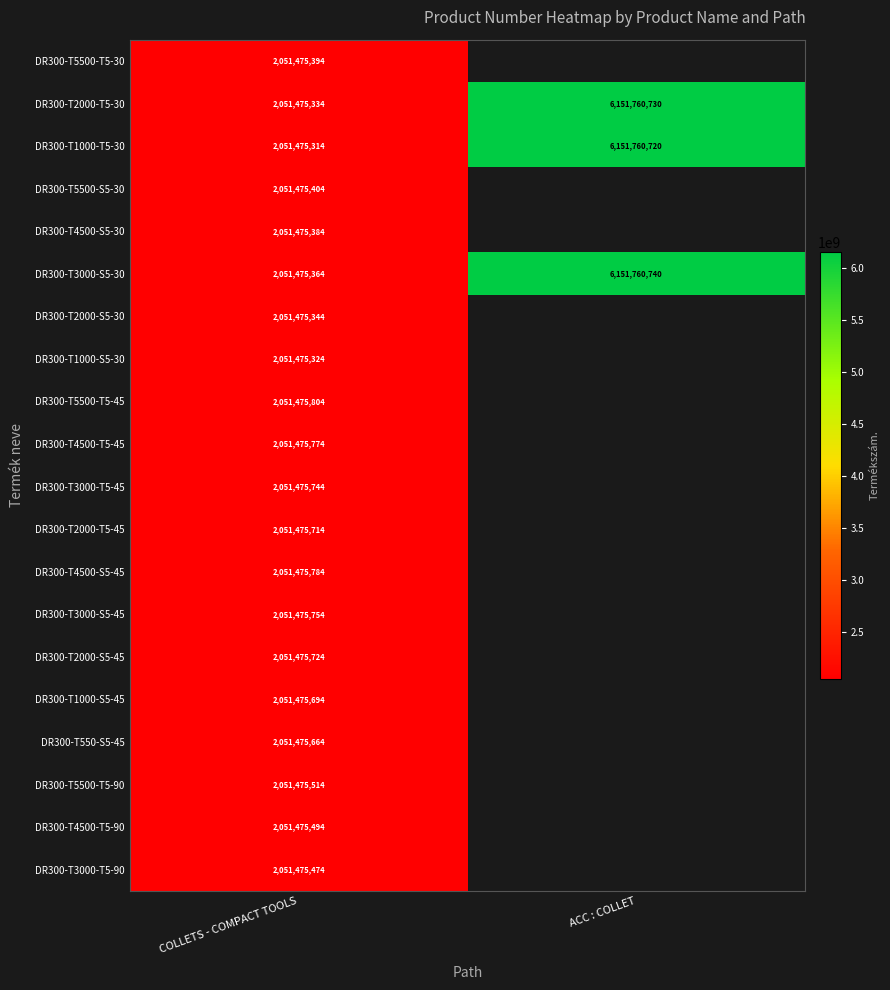

What is the spread (max minus min) of values at COLLETS - COMPACT TOOLS?

490